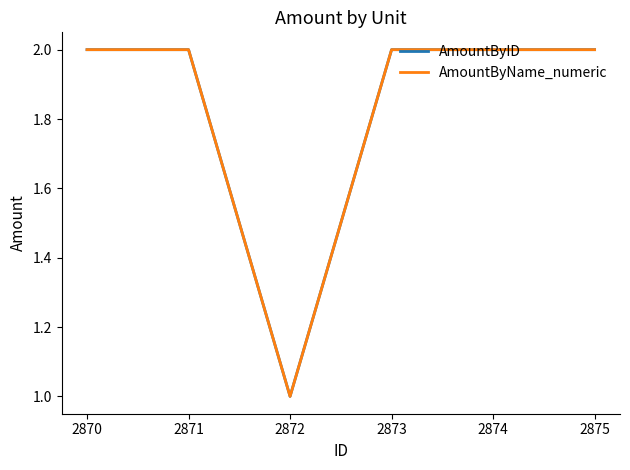

How many lines are shown in the chart?

2